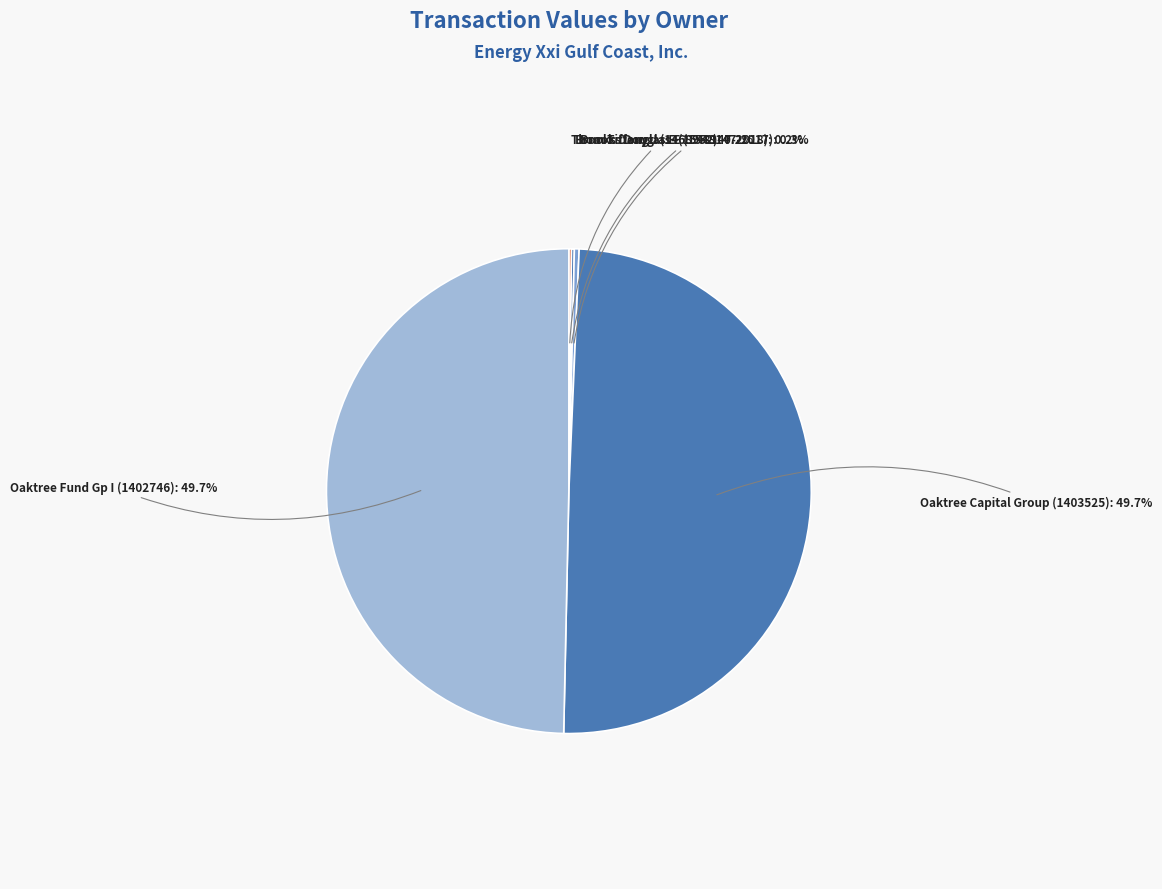

What portion of the pie excludes Oaktree Fund Gp I (1402746): 49.7%?

50.3%